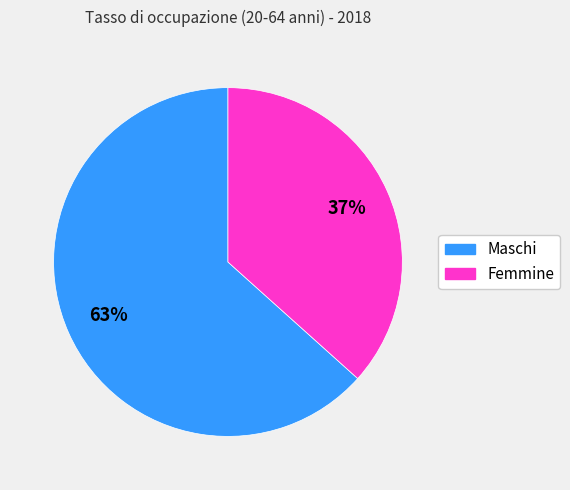

Is it true that Maschi is 63% of the pie?

True